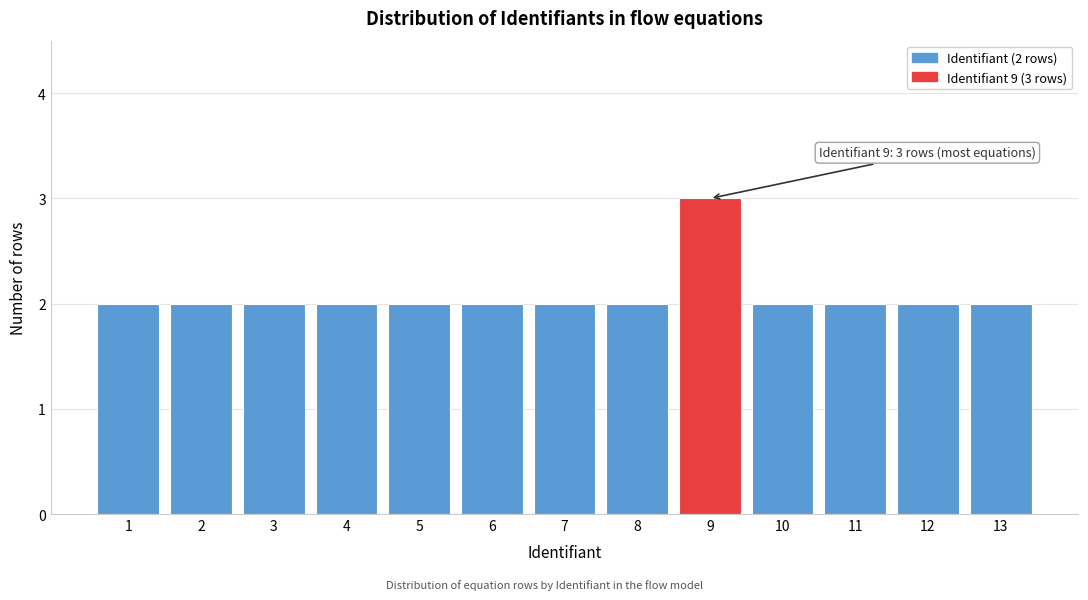

Reading left to right, what are all the values shown in this chart?

1=2	2=2	3=2	4=2	5=2	6=2	7=2	8=2	9=3	10=2	11=2	12=2	13=2